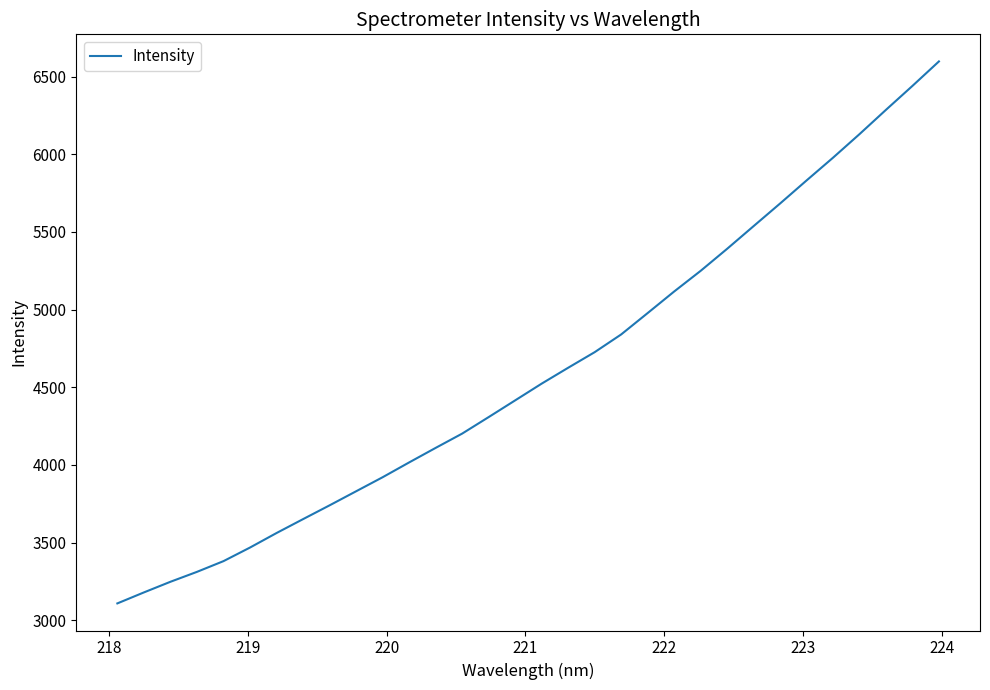

What is the difference between the maximum and minimum values?

3488.1